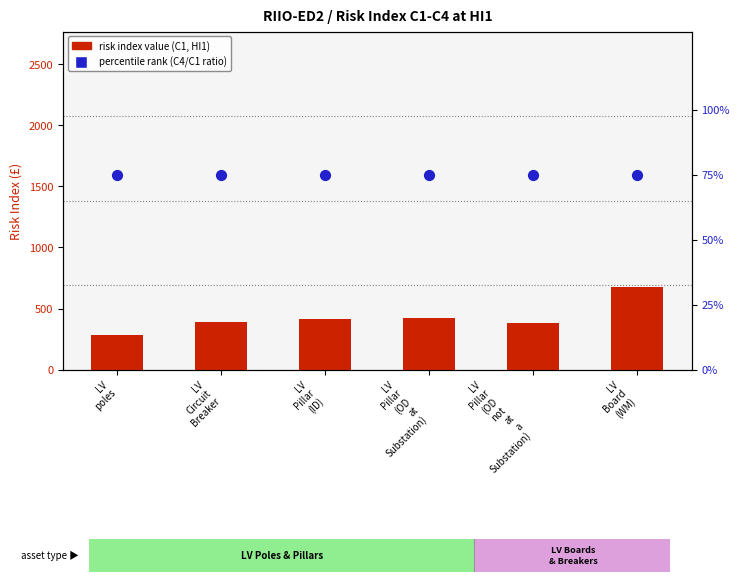

Which series contains the highest Y value?

risk index value